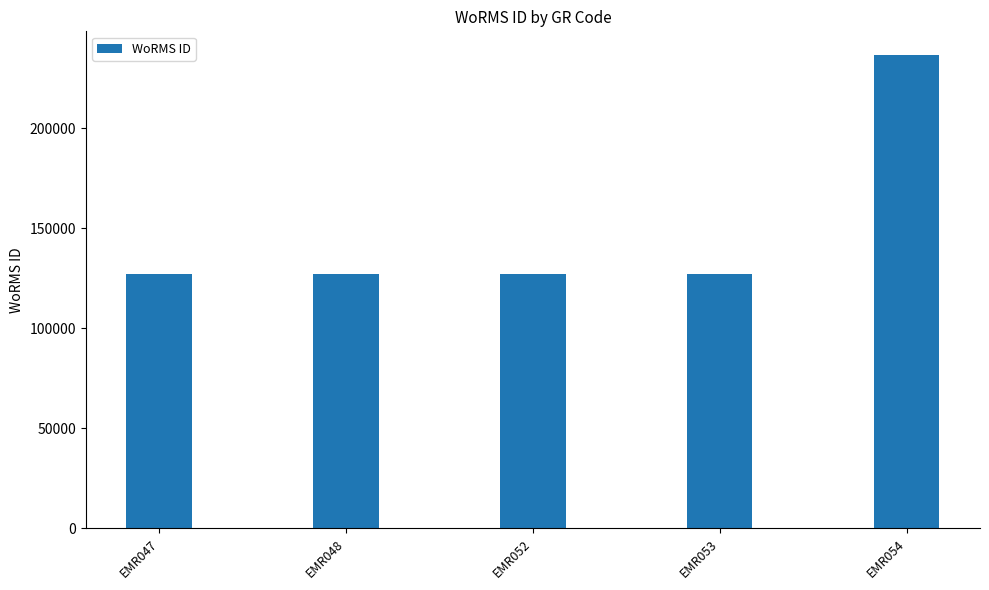

Where is the data nearest to the value 181807?

EMR053